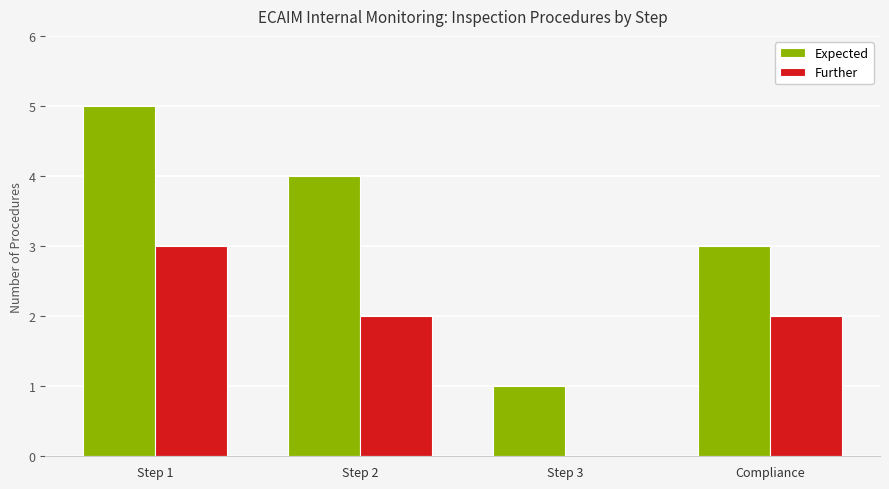

How many positive values does the Further series have?

3